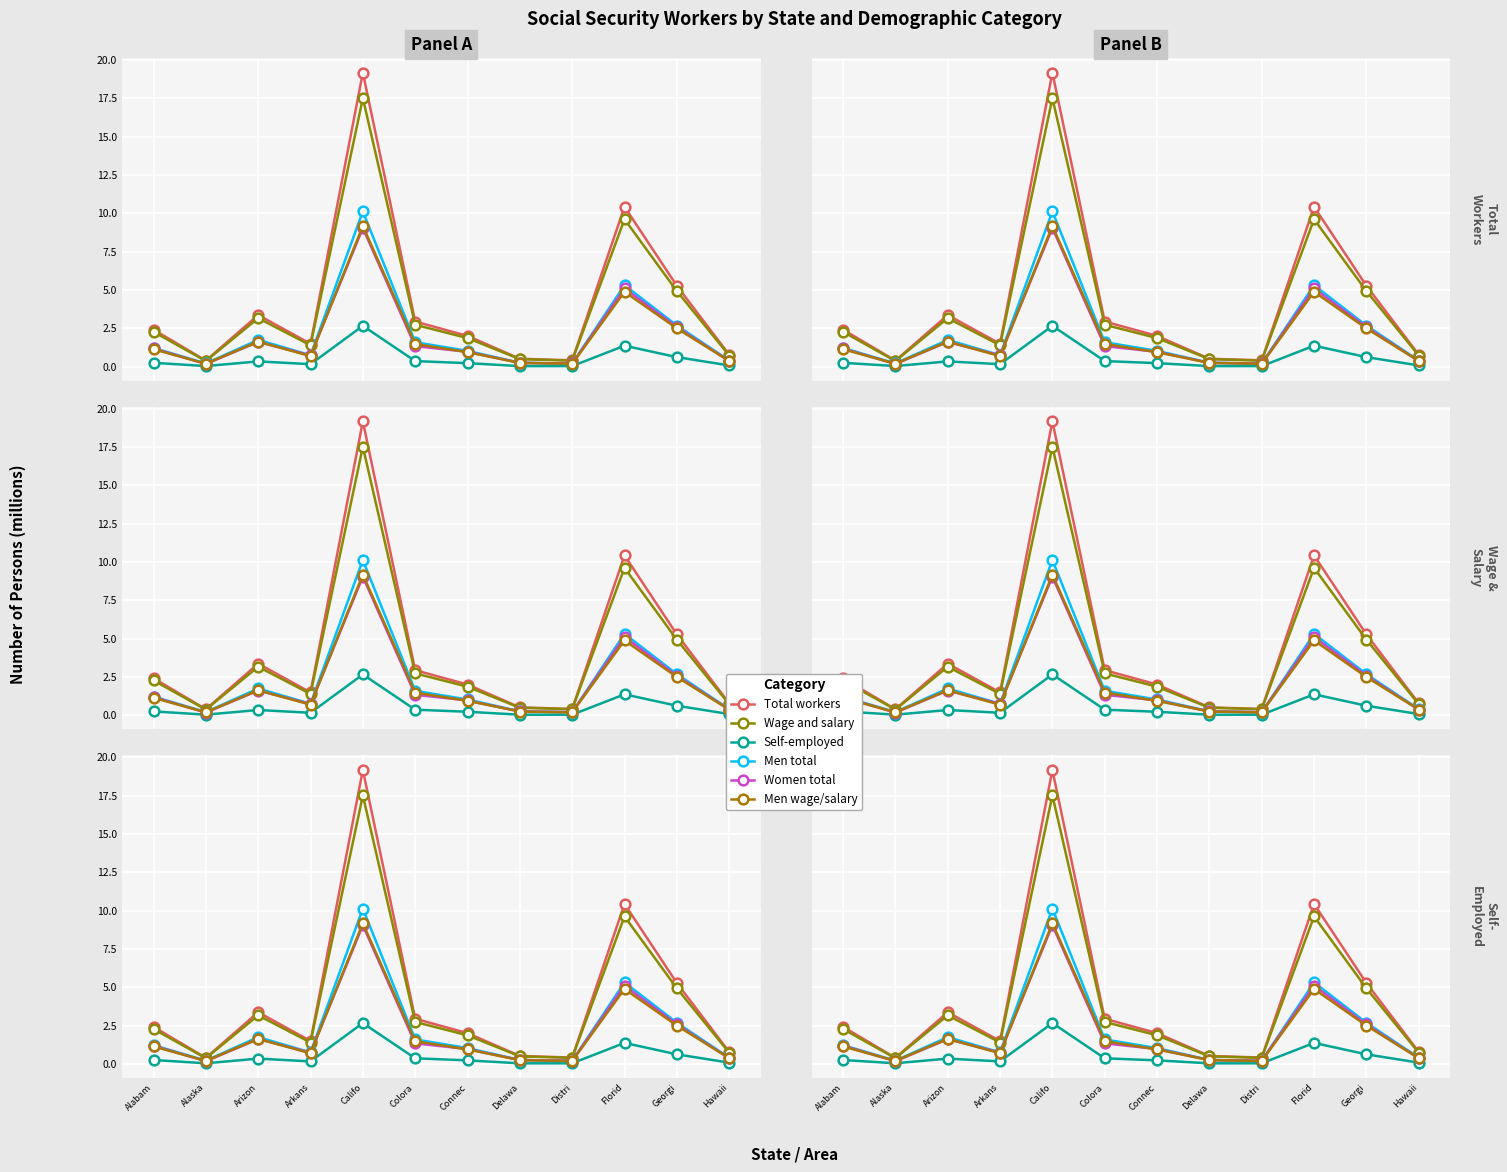

Which series changed the most between Alaska and Delawa?

Wage and salary